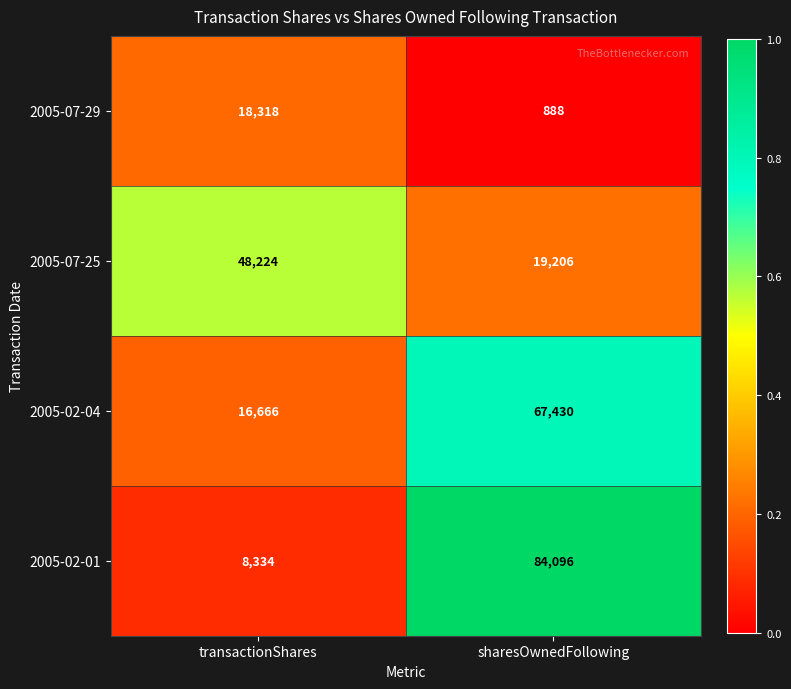

Is it true that 2005-07-29 equals 18318 at transactionShares?

True